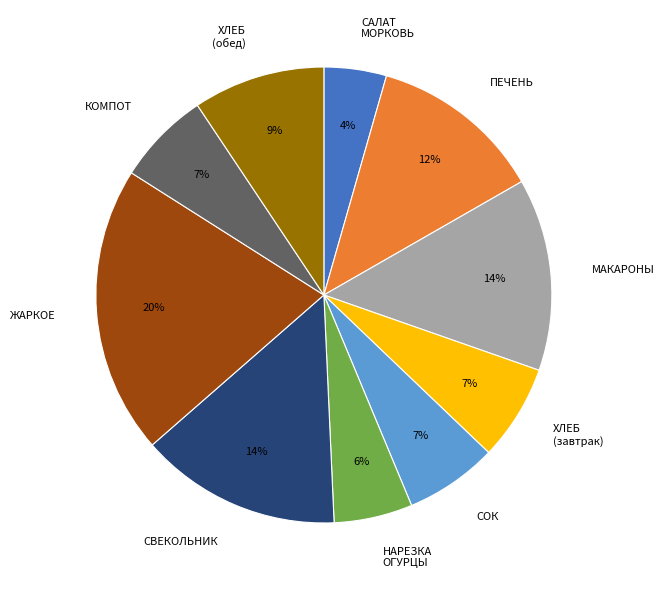

Does any single category account for the majority?

No